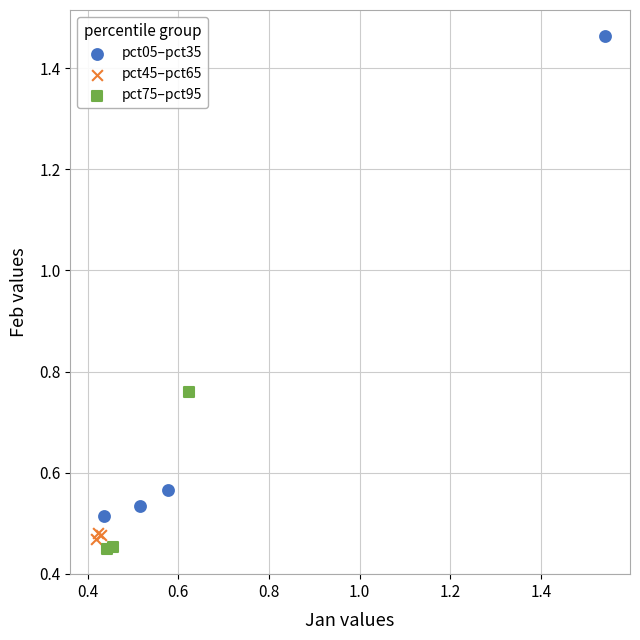

Which series reaches the maximum Y coordinate?

pct05–pct35